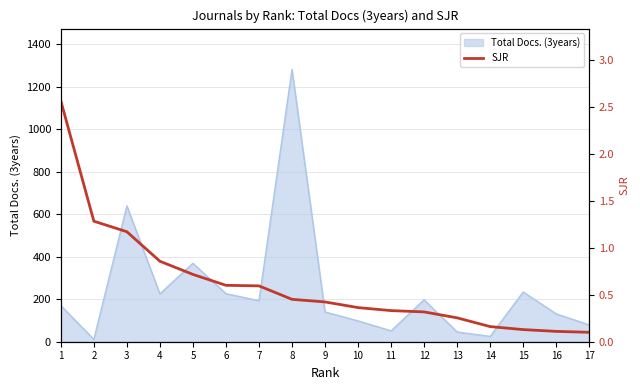

What is the maximum value shown in the chart?

2.6